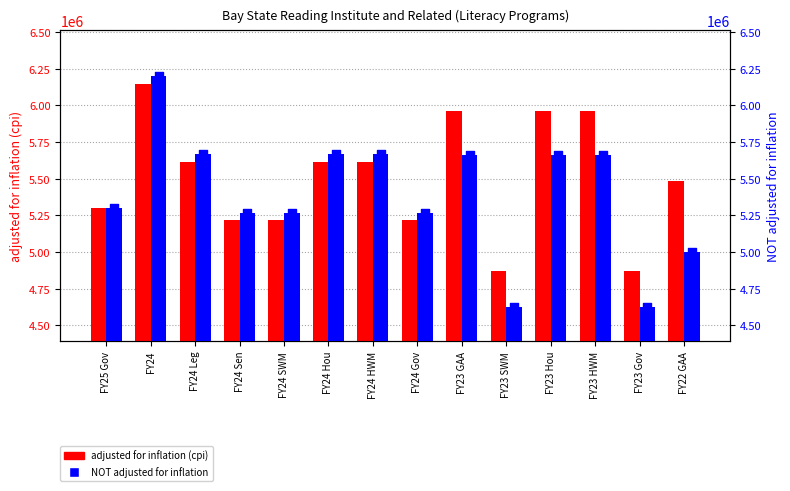

What is the total value across all series at FY24 Gov?

10486315